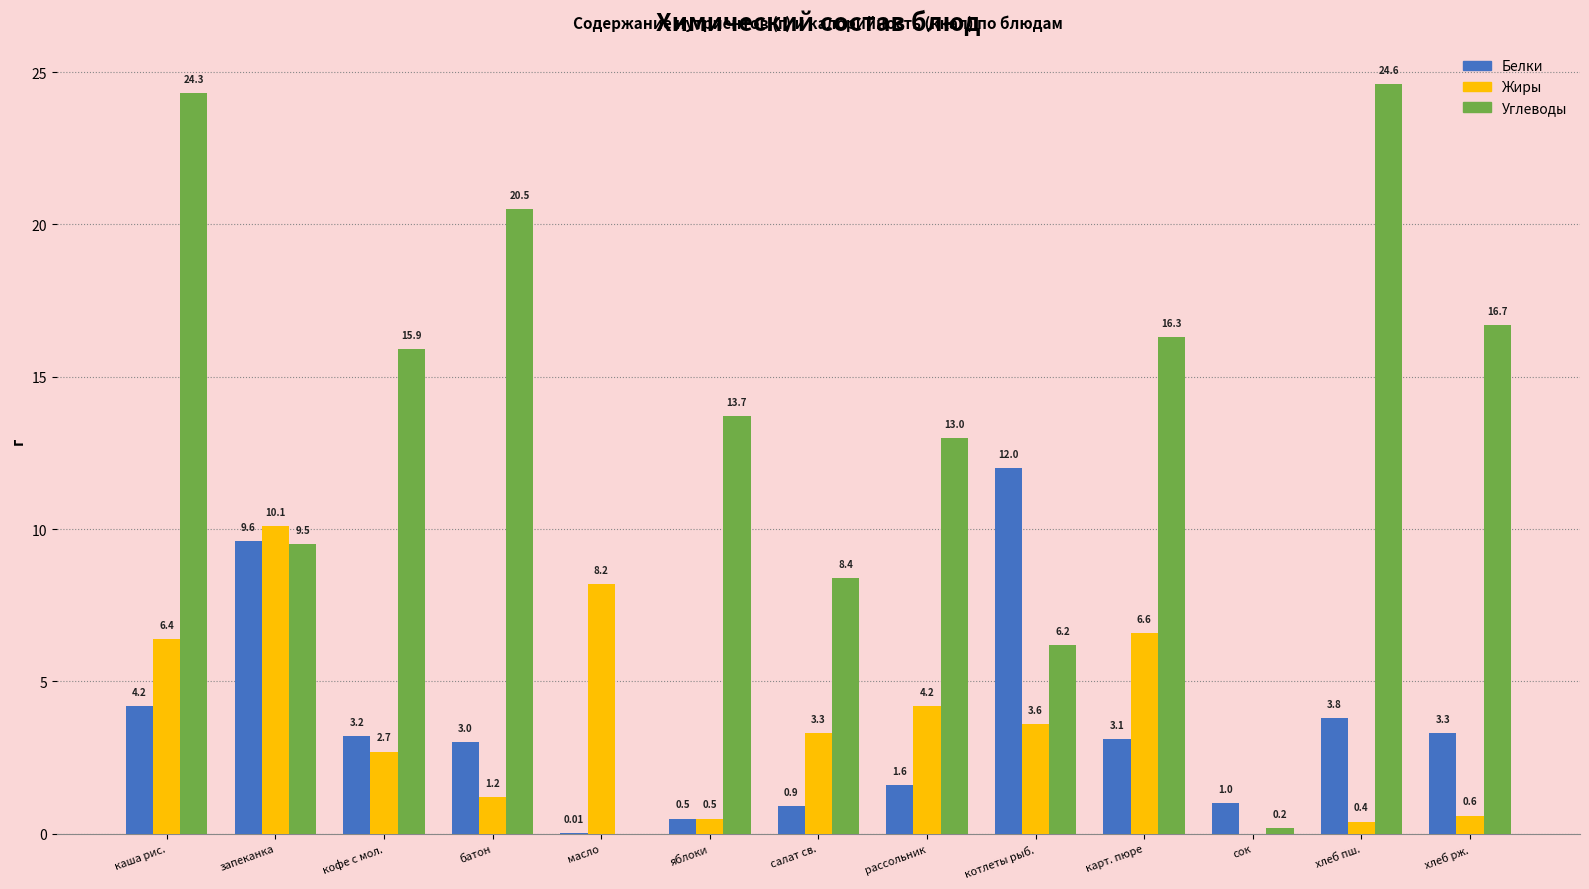

Where does the Жиры series first go above 3?

каша рис.